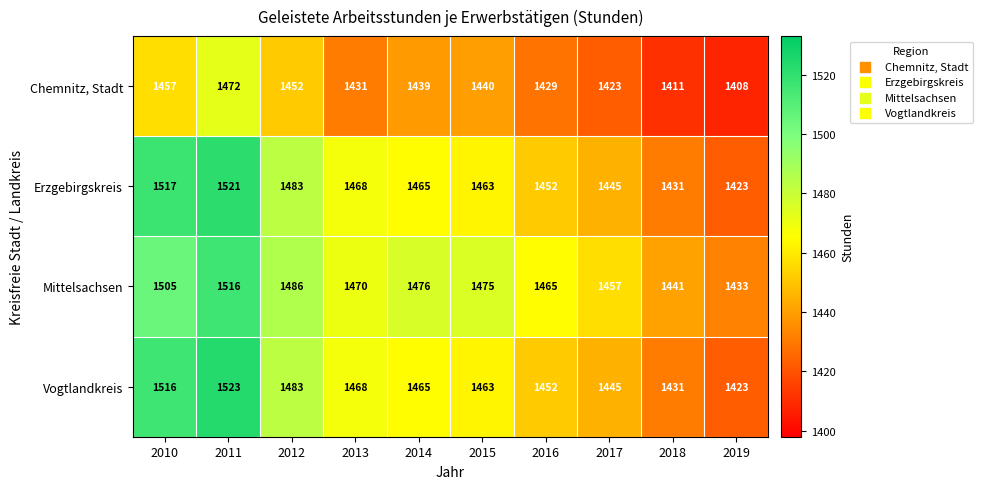

How many categories are shown in the chart?

10